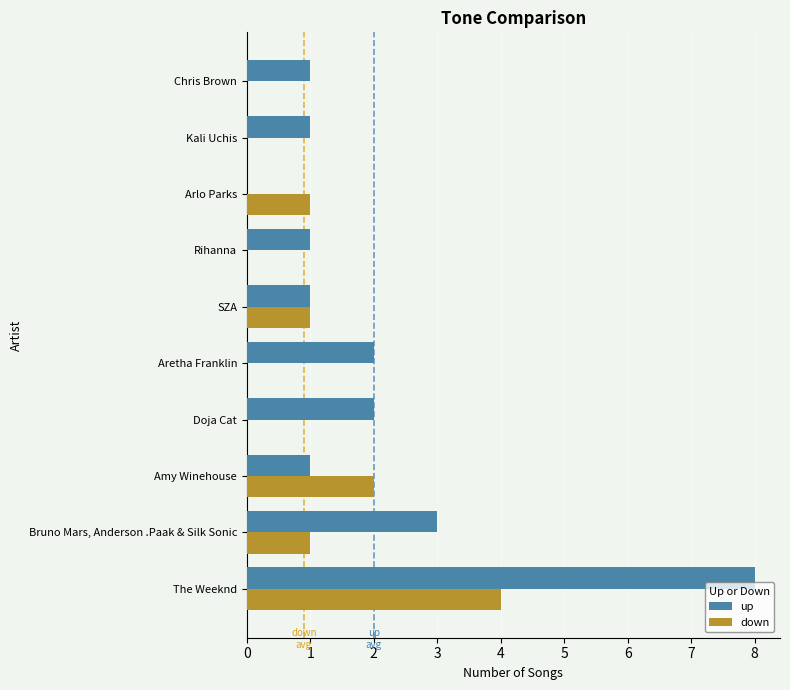

Which series has the largest total across all categories?

up